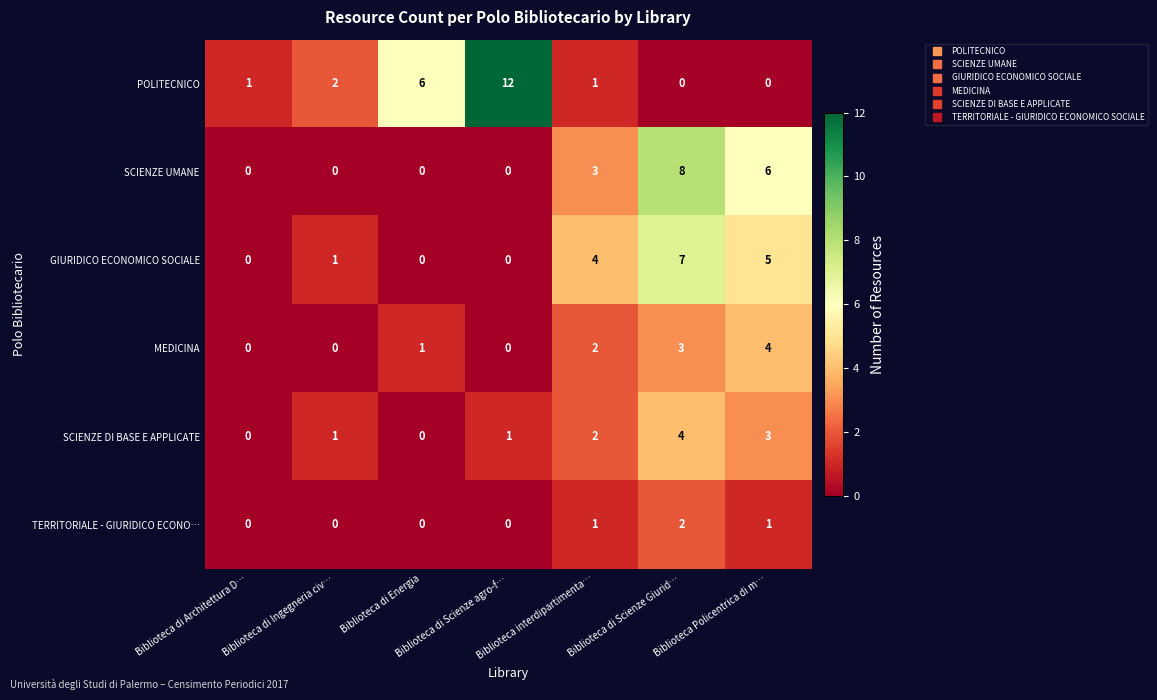

Which series has the largest total across all categories?

POLITECNICO